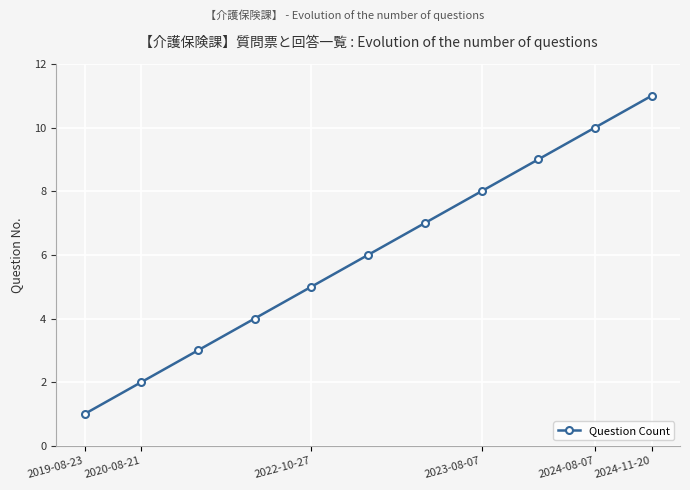

True or false: the data has more than 0 interior local peaks.

False